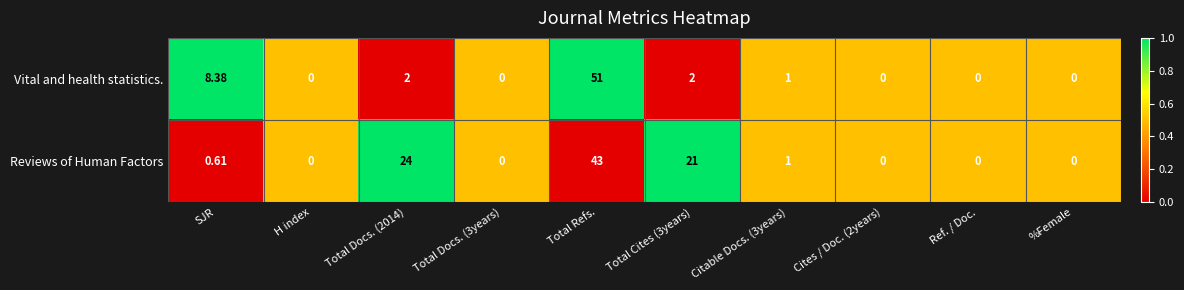

Which series has the largest range (max minus min)?

Vital and health statistics.